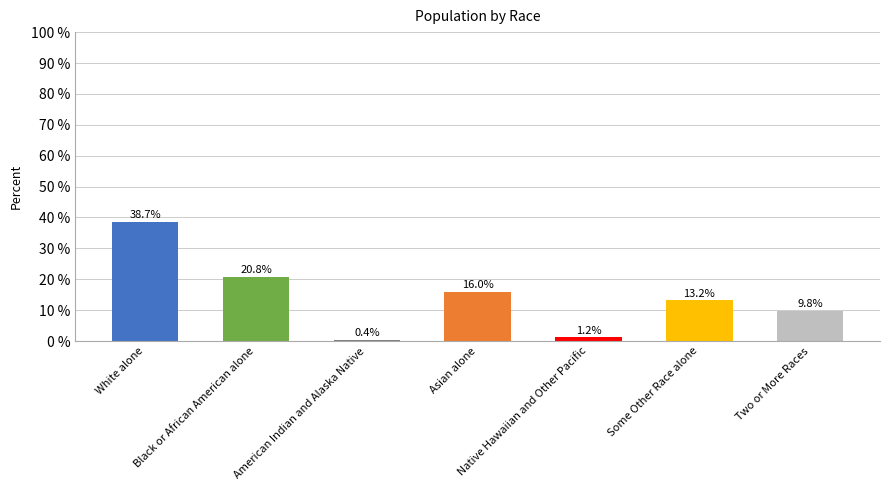

What is the value of the 4th bar from the left?

16.0